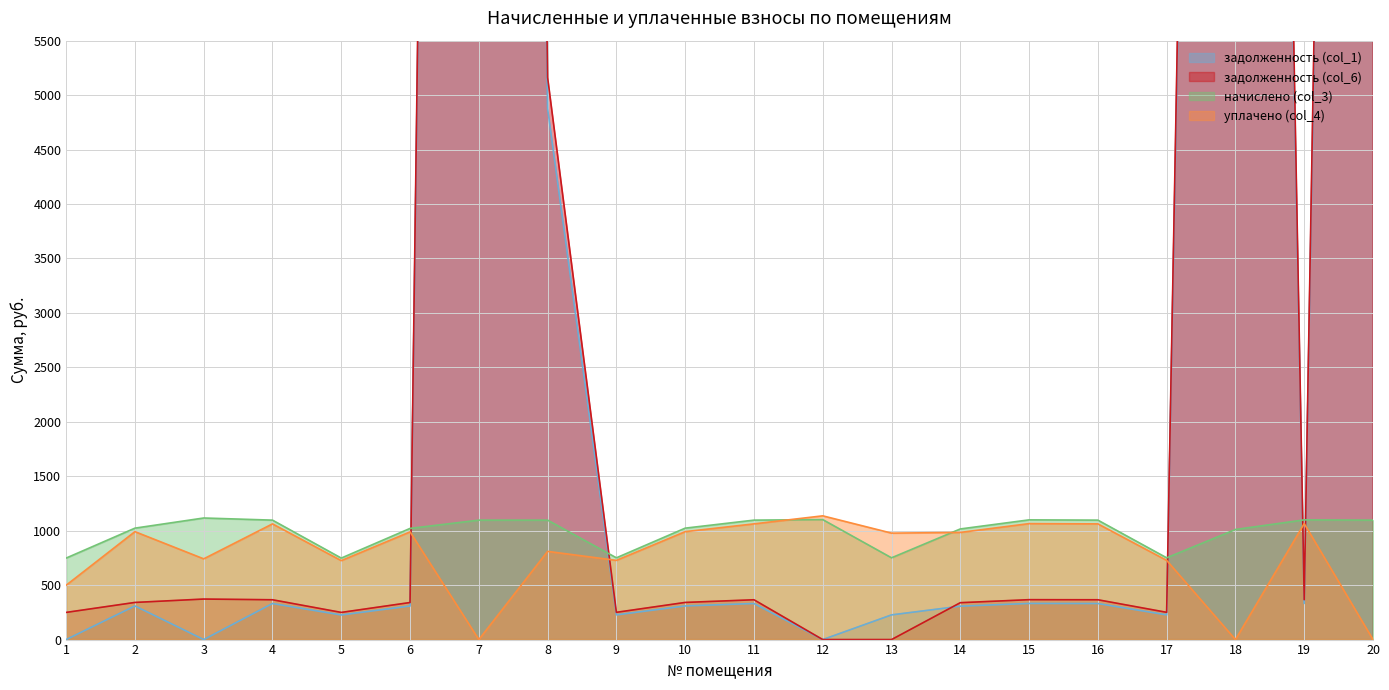

Which series has the largest total across all categories?

задолженность (col_6)